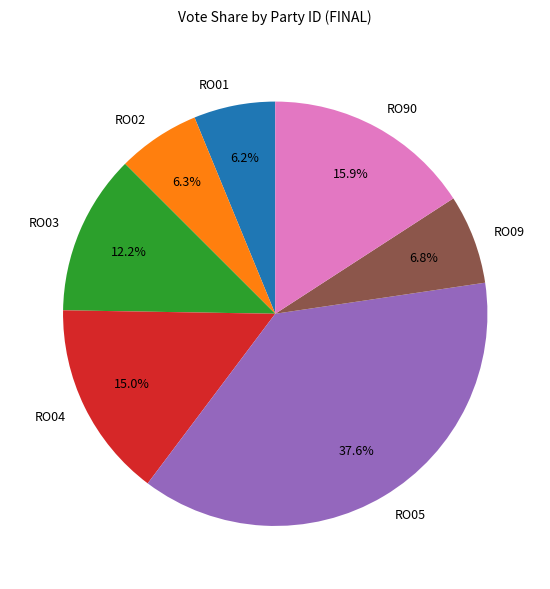

Does RO04 represent more than half of the total?

No